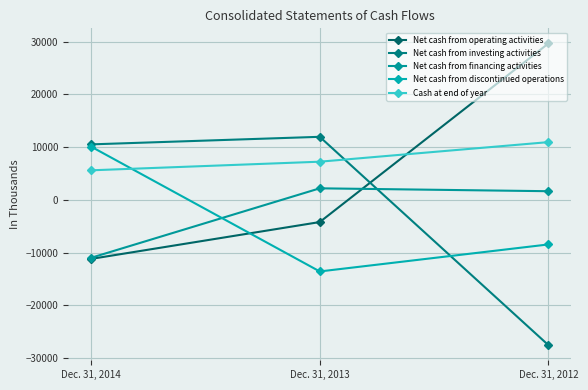

Is the value of Net cash from discontinued operations at Dec. 31, 2012 greater than the value of Cash at end of year at Dec. 31, 2012?

No